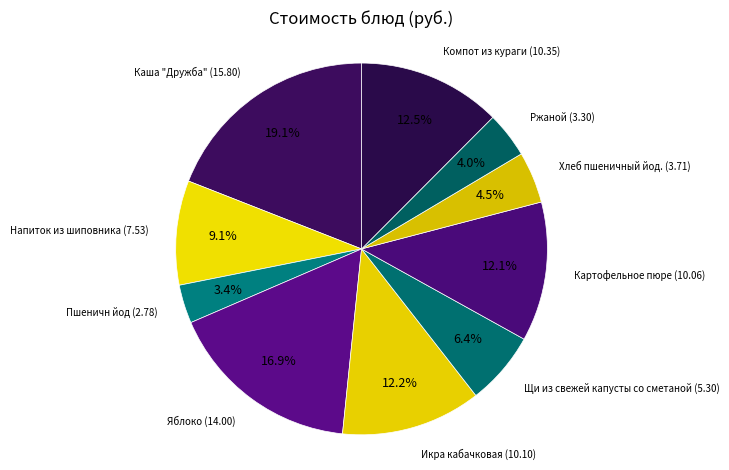

Which category has the smallest portion of the pie?

Пшеничн йод